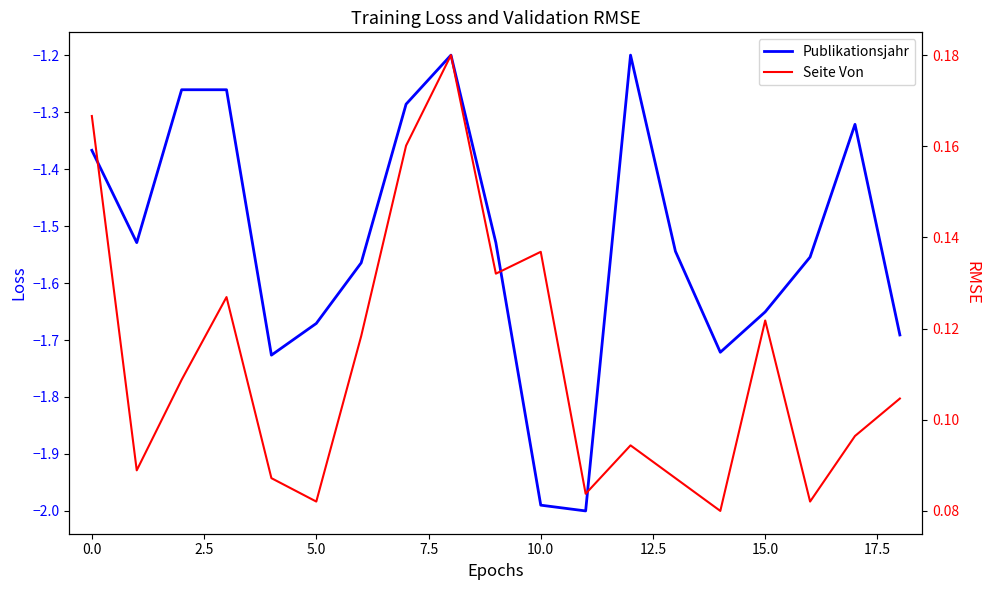

What position from the right is 10?

9